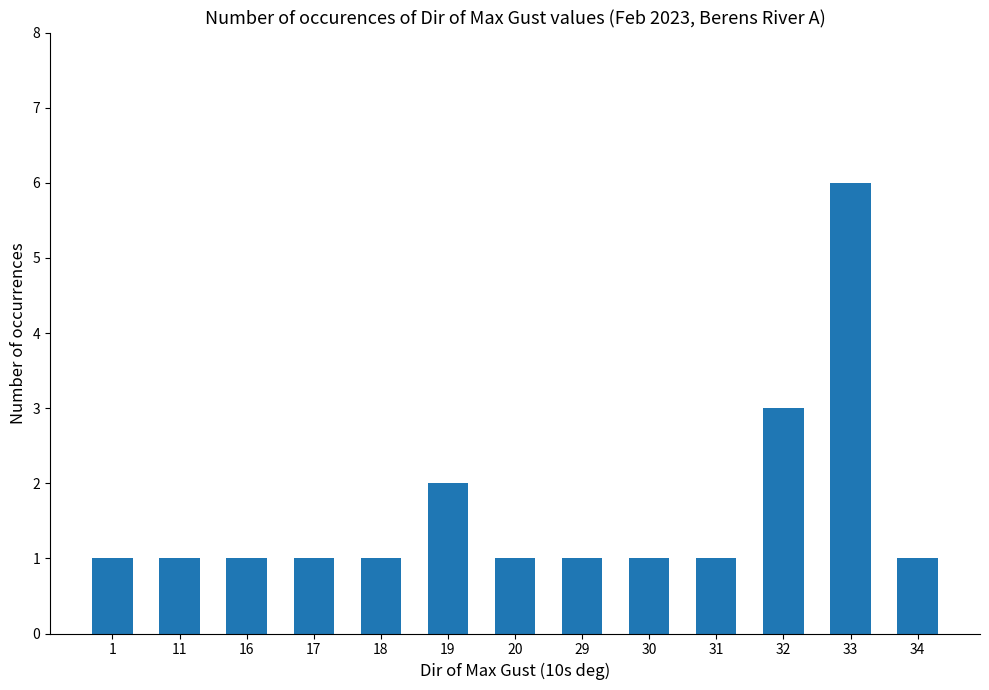

Are the bars horizontal?

No